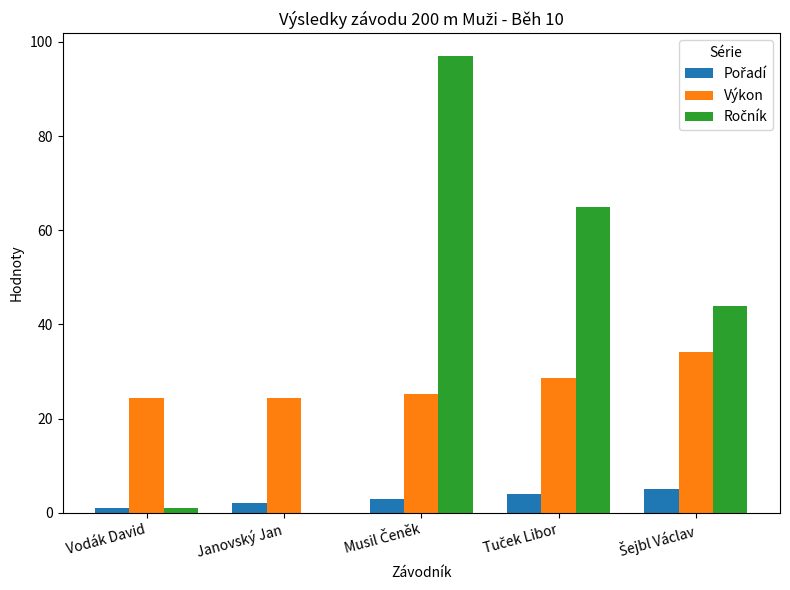

The Výkon series shows 24.3 at Vodák David. True or false?

True